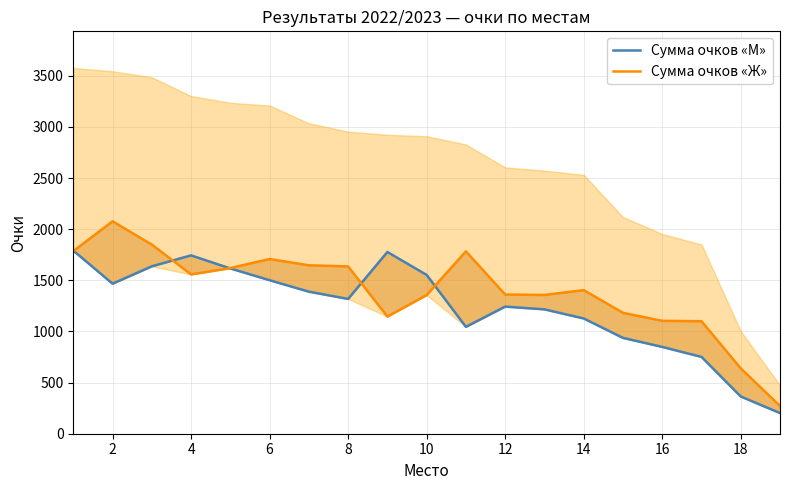

Is it true that Сумма очков «Ж» equals 2176 at 10?

False